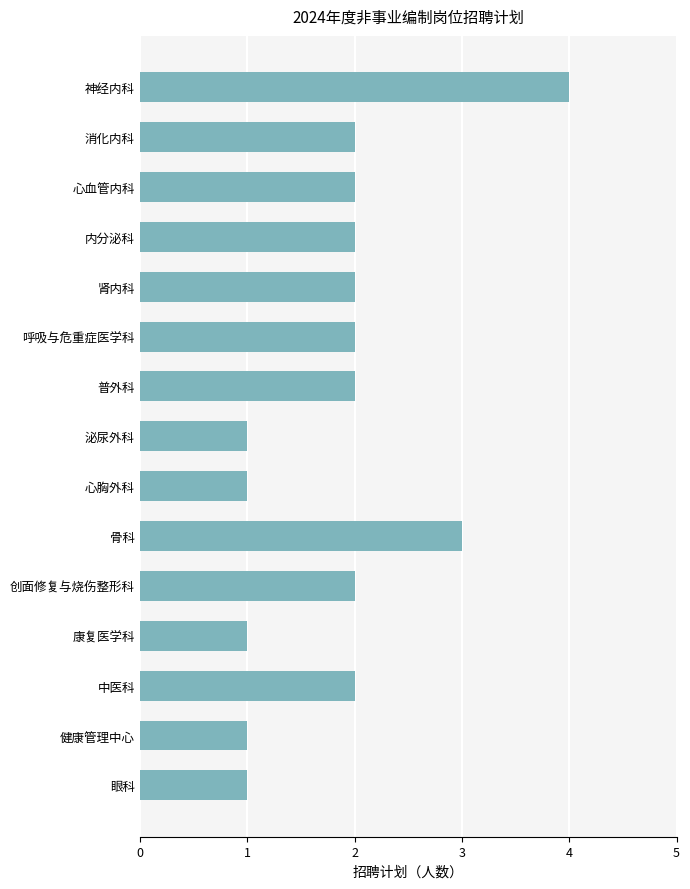

What is the sum of all values?

28